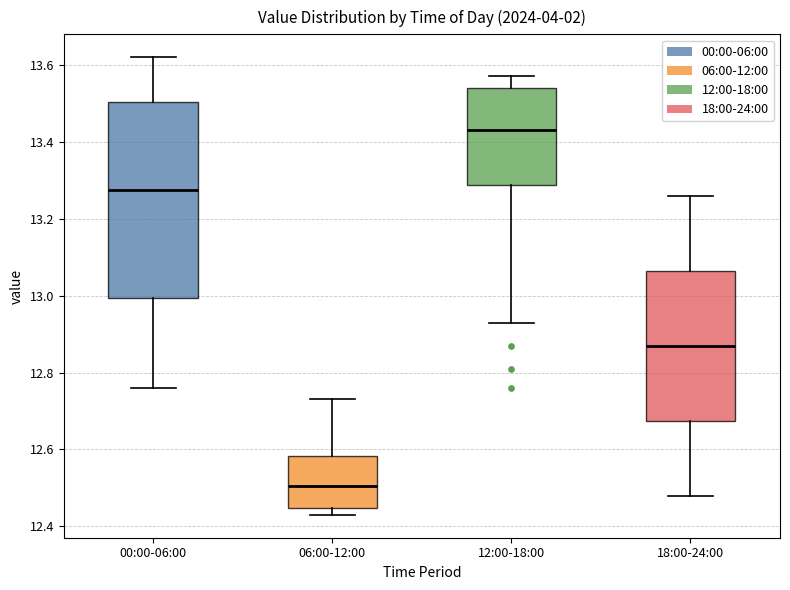

Which box's median line is the lowest?

06:00-12:00